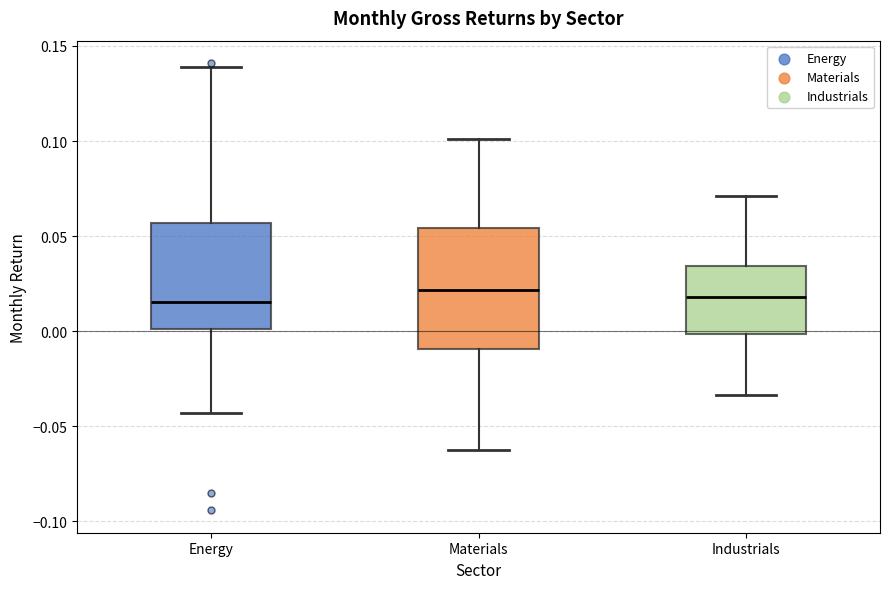

Where does the lower whisker of the box for Industrials end on the y-axis? The values are not printed on the chart, so give them approximately, as read against the axis.

-0.035